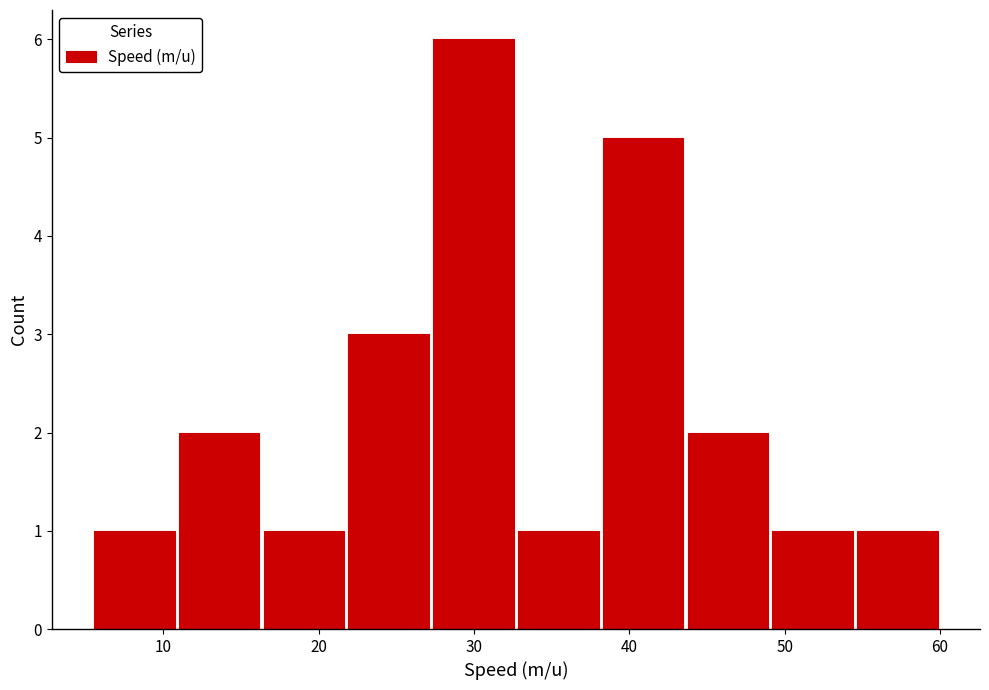

Reading left to right, list every bar in this chart as the range it spans on the x-axis followed by its height. Neither the bar edges nor the heights are printed on the chart, so give them approximately, as read against the axes.

5 to 11: 1
11 to 16: 2
16 to 22: 1
22 to 27: 3
27 to 33: 6
33 to 38: 1
38 to 44: 5
44 to 49: 2
49 to 55: 1
55 to 60: 1